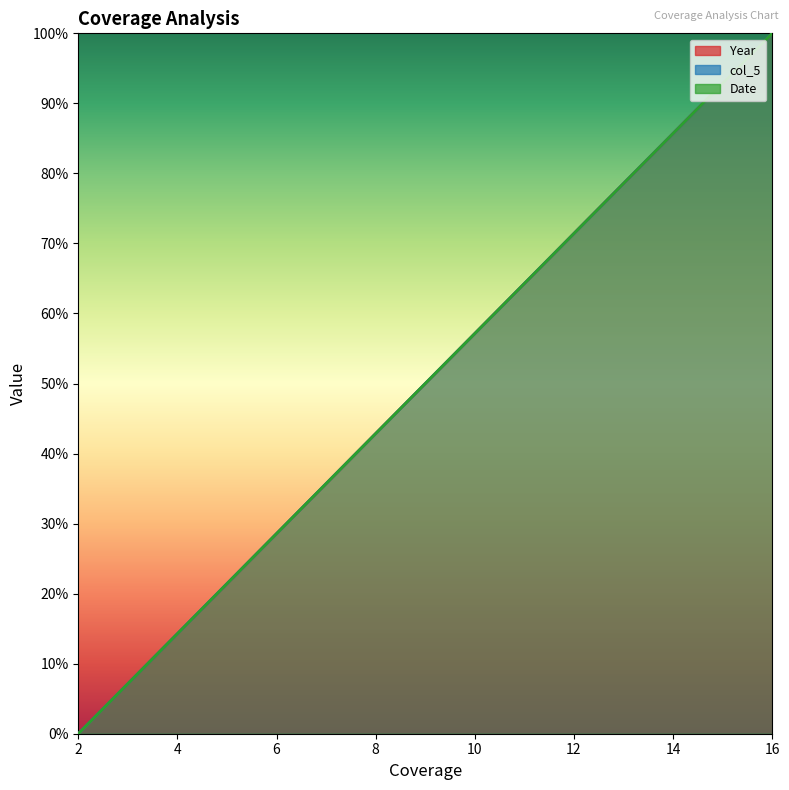

Reading right to left, list all the values displayed in this chart.

Year: 100.0	92.9	85.7	78.6	71.4	64.3	57.1	50.0	42.9	35.7	28.6	21.4	14.3	7.1	0.0
col_5: 100.0	92.9	85.7	78.6	71.4	64.3	57.1	50.0	42.9	35.7	28.6	21.4	14.3	7.1	0.0
Date: 100.0	92.9	85.7	78.6	71.4	64.3	57.1	50.0	42.9	35.7	28.6	21.4	14.3	7.1	0.0